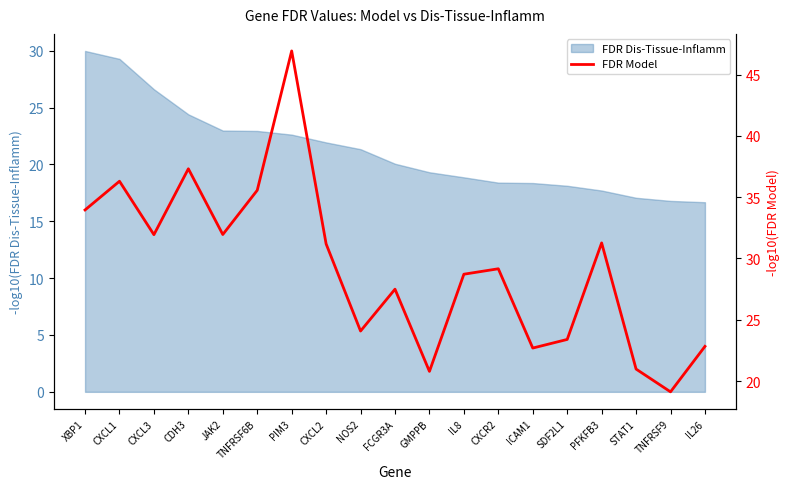

How many points are higher than both their immediate neighbors (excluding endpoints)?

6